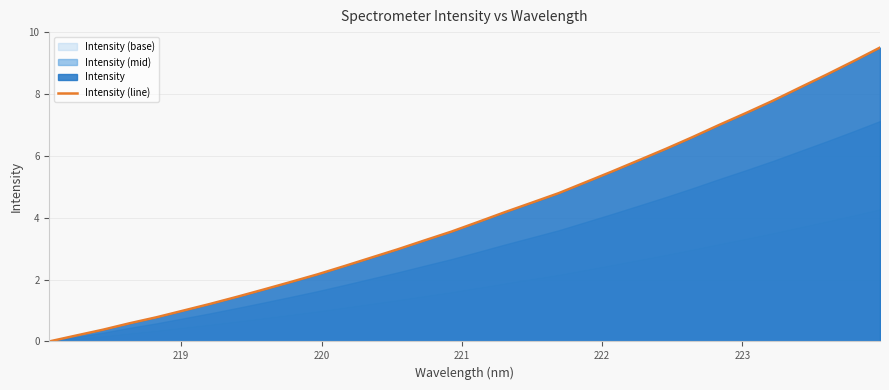

The value at 19 is 7.2. True or false?

False